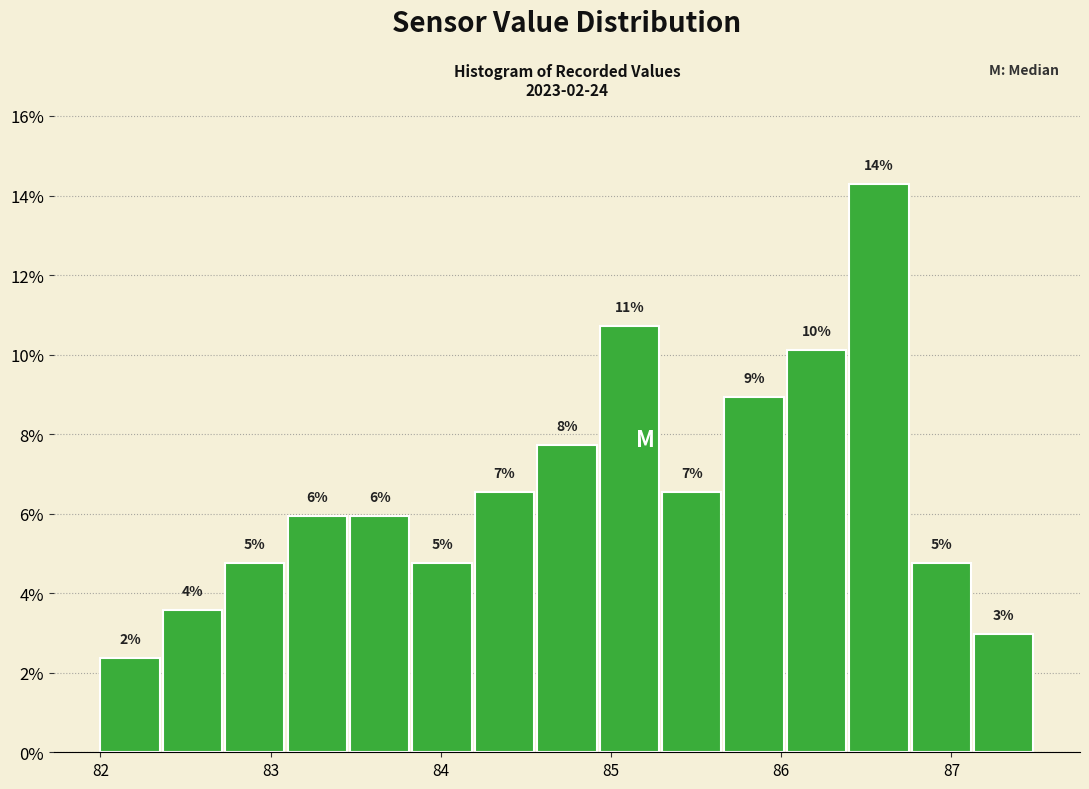

Read against the x-axis, roughly where is the centre of the tallest bar?

86.6